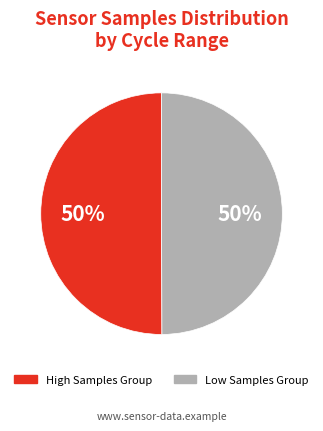

To the nearest percent, what is the average slice percentage?

50%